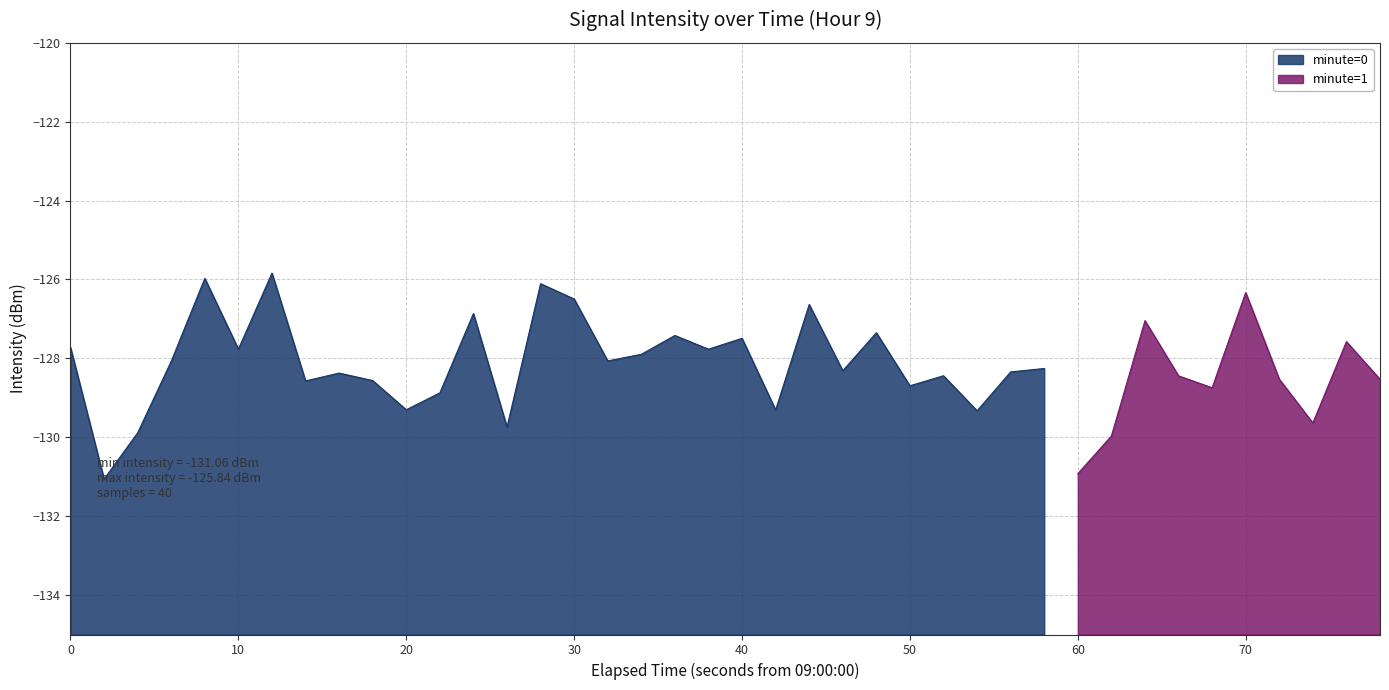

Rank the categories by value from lowest to highest.

1, 30, 31, 2, 13, 37, 27, 21, 10, 11, 34, 25, 7, 9, 39, 36, 33, 26, 8, 28, 23, 29, 3, 16, 17, 19, 5, 0, 38, 20, 18, 24, 32, 12, 22, 15, 35, 14, 4, 6